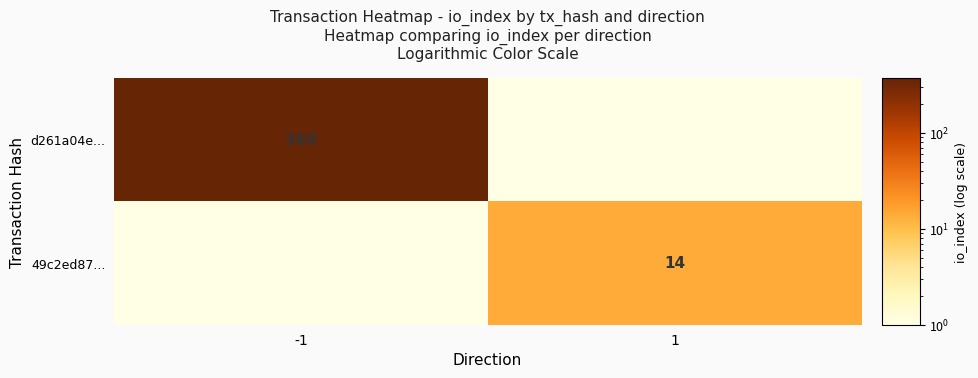

True or false: d261a04e... has a value of 80.5 at -1.

False